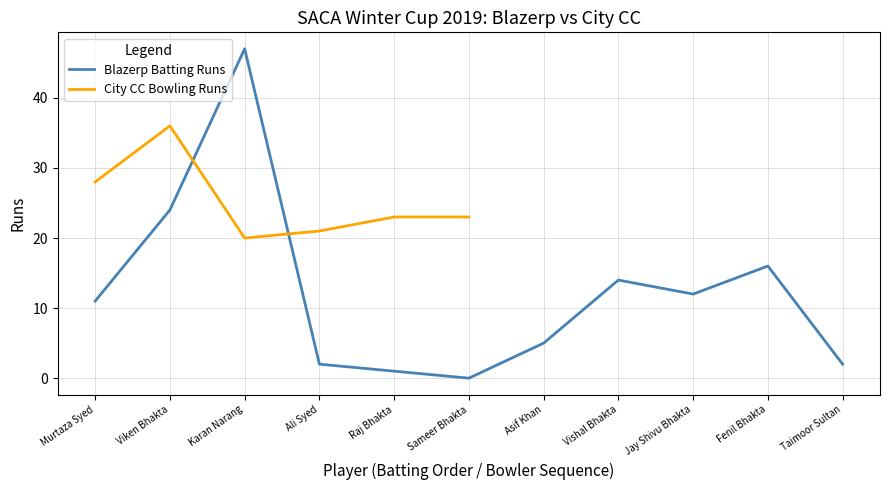

Reading right to left, list all the values displayed in this chart.

Taimoor Sultan=2	Fenil Bhakta=16	Jay Shivu Bhakta=12	Vishal Bhakta=14	Asif Khan=5	Sameer Bhakta=0	Raj Bhakta=1	Ali Syed=2	Karan Narang=47	Viken Bhakta=24	Murtaza Syed=11